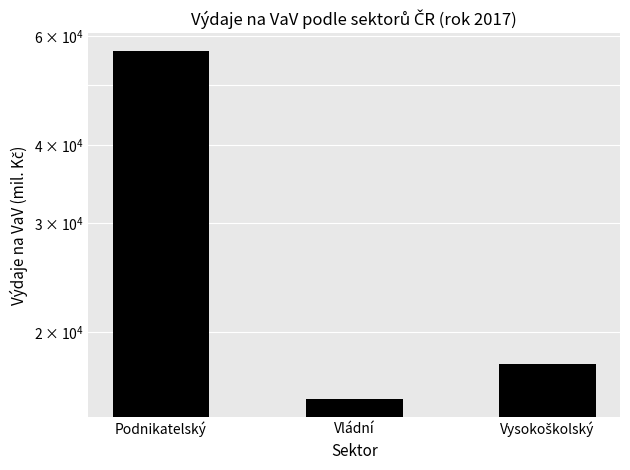

Reading right to left, transcribe all the data shown in this chart.

17741.2	15582.3	56810.1